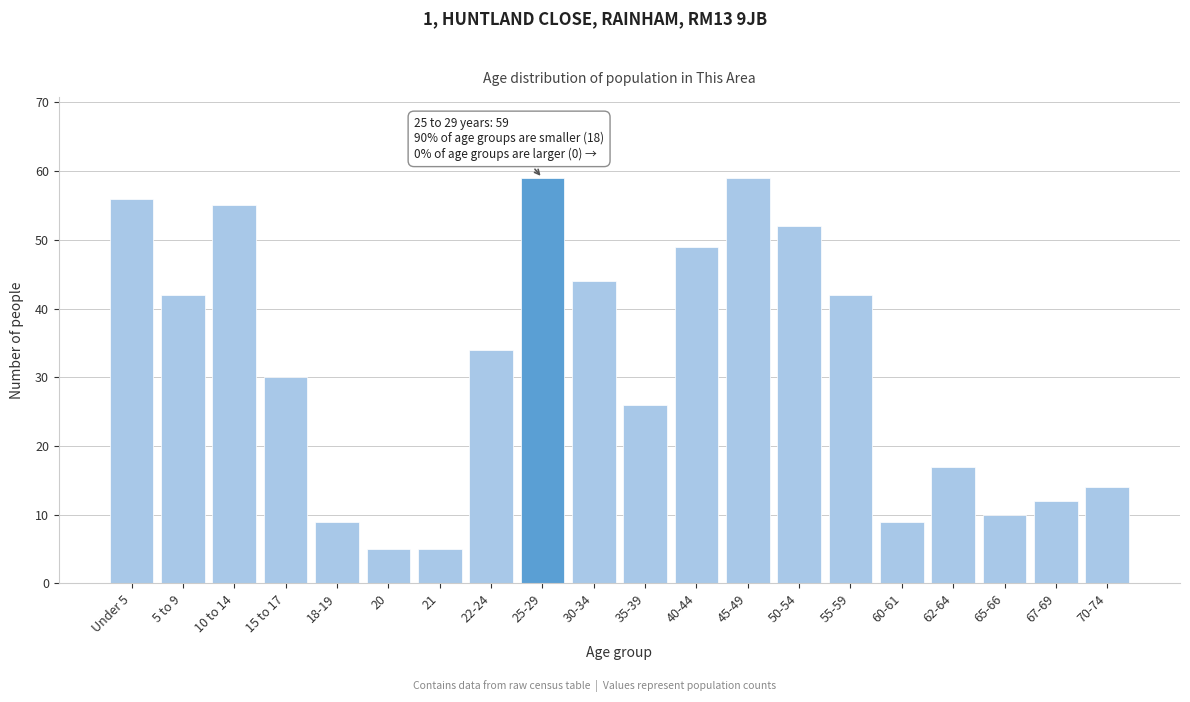

Reading left to right, extract all data points from this chart.

56	42	55	30	9	5	5	34	59	44	26	49	59	52	42	9	17	10	12	14